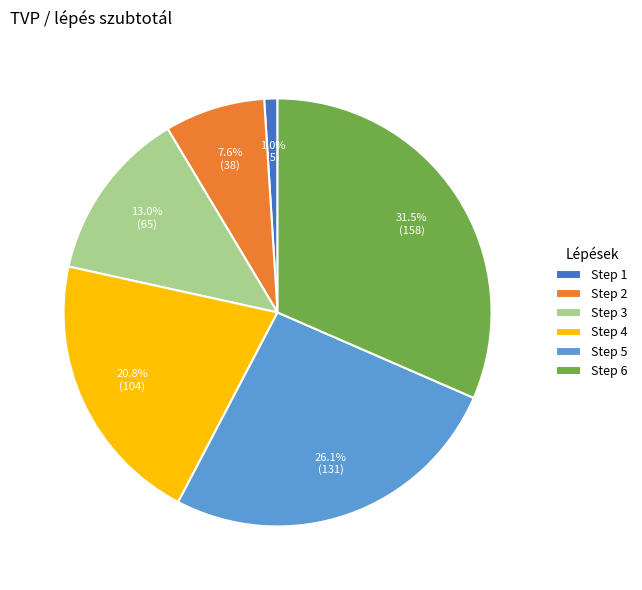

Combined, do Step 3 and Step 5 account for over 50%?

No